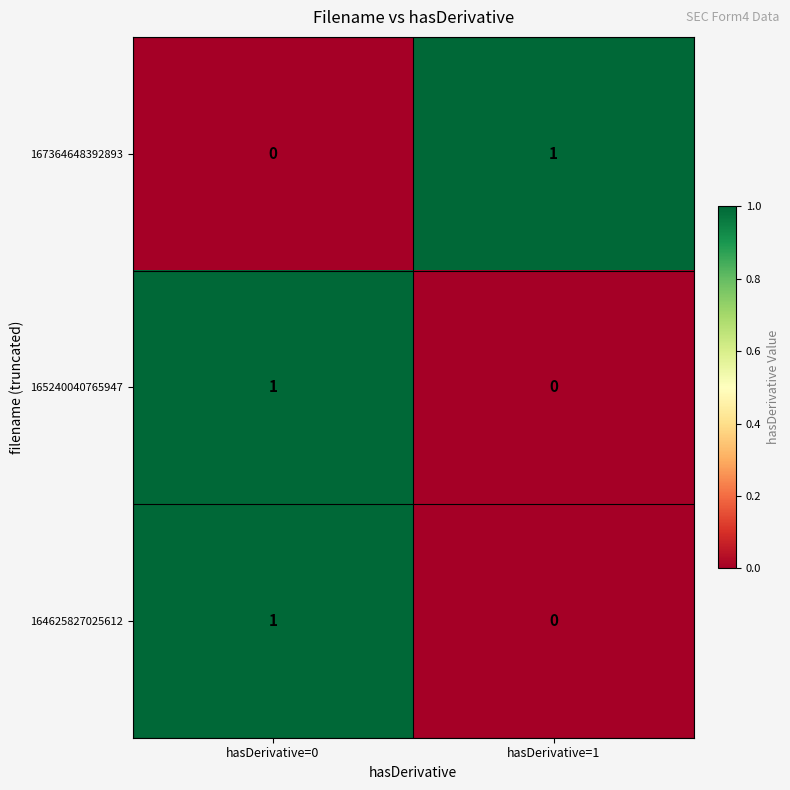

Rank the categories by 167364648392893 value from lowest to highest.

hasDerivative=0, hasDerivative=1